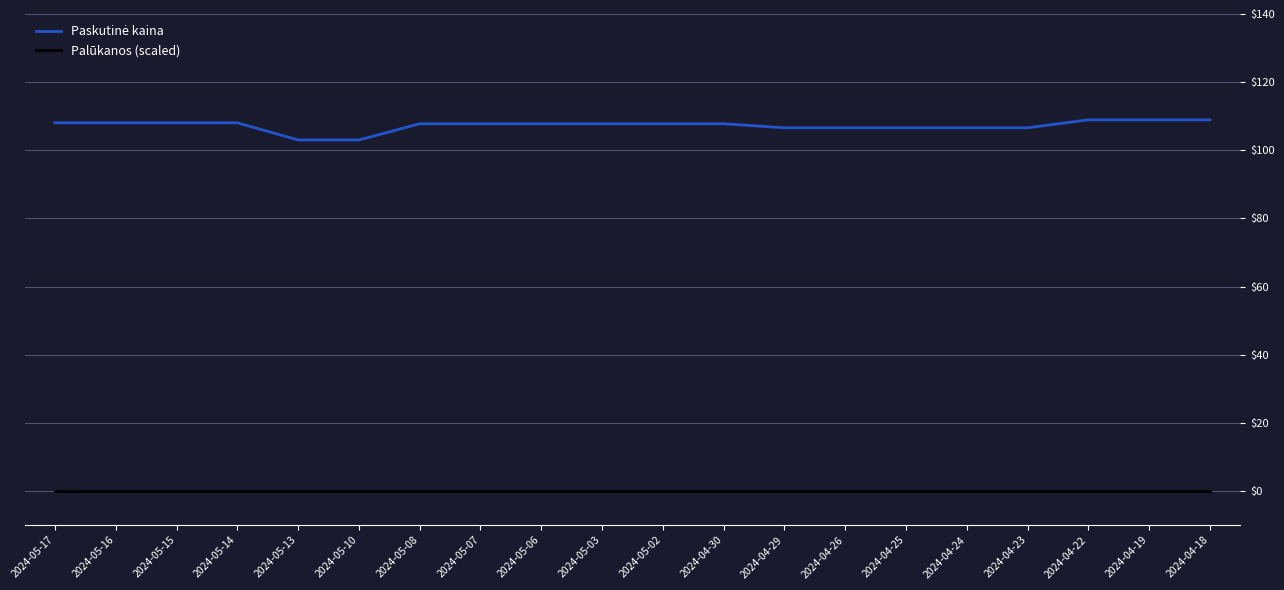

What position from the right is 2024-05-10?

15